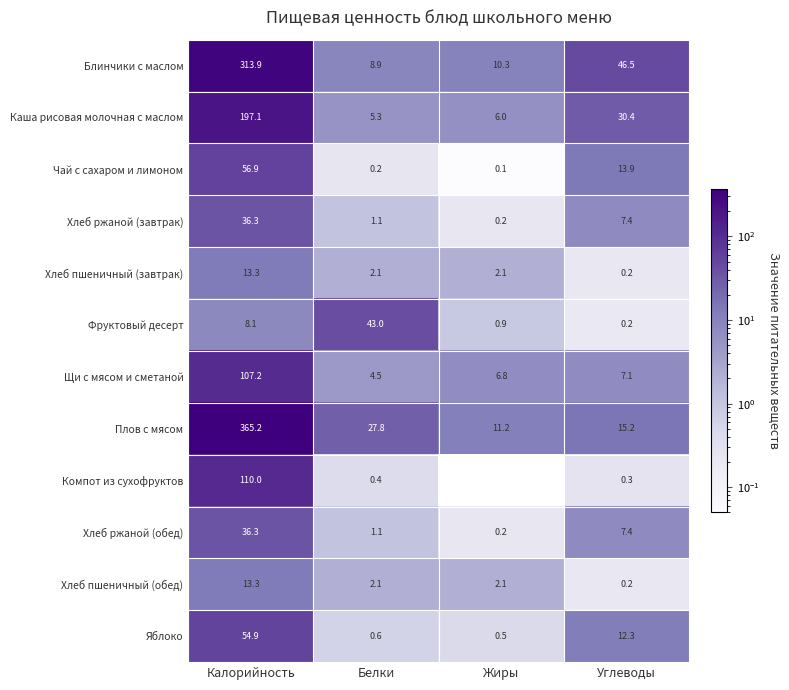

What is the total value across all series at Углеводы?

141.1